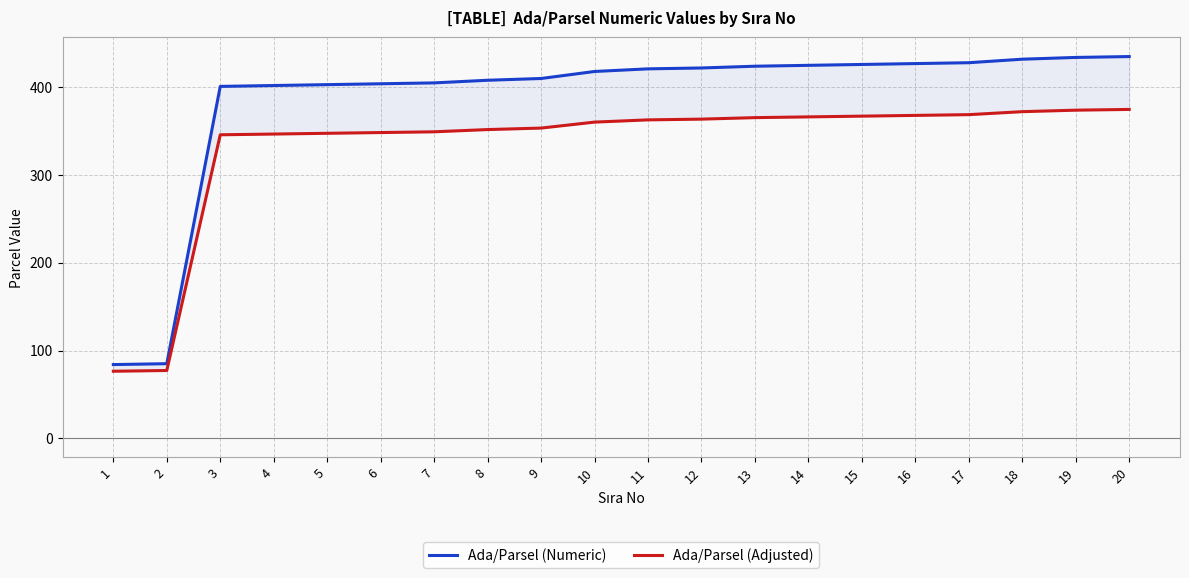

Rank the series by their maximum value, from lowest to highest.

Ada/Parsel (Adjusted), Ada/Parsel (Numeric)